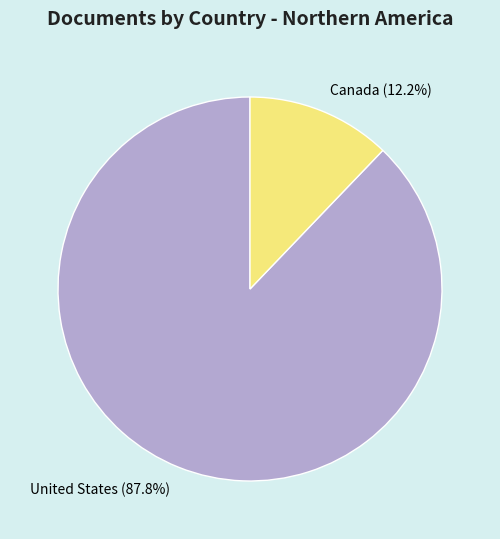

Rank the categories by value from lowest to highest.

Canada, United States